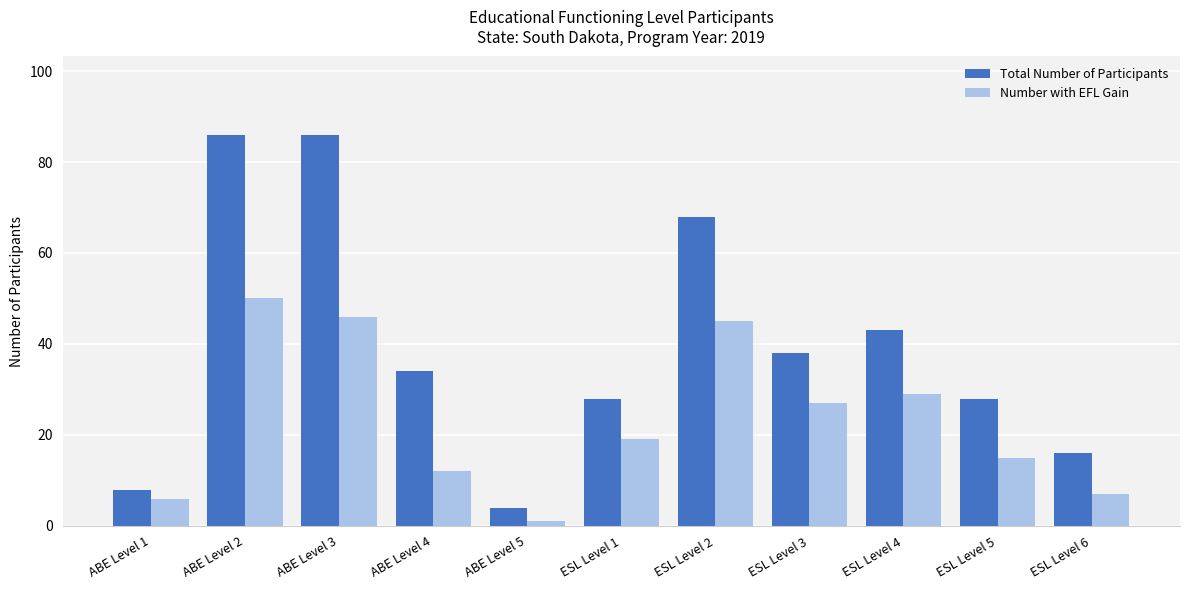

What are all the series names shown in the legend?

Total Number of Participants, Number with EFL Gain